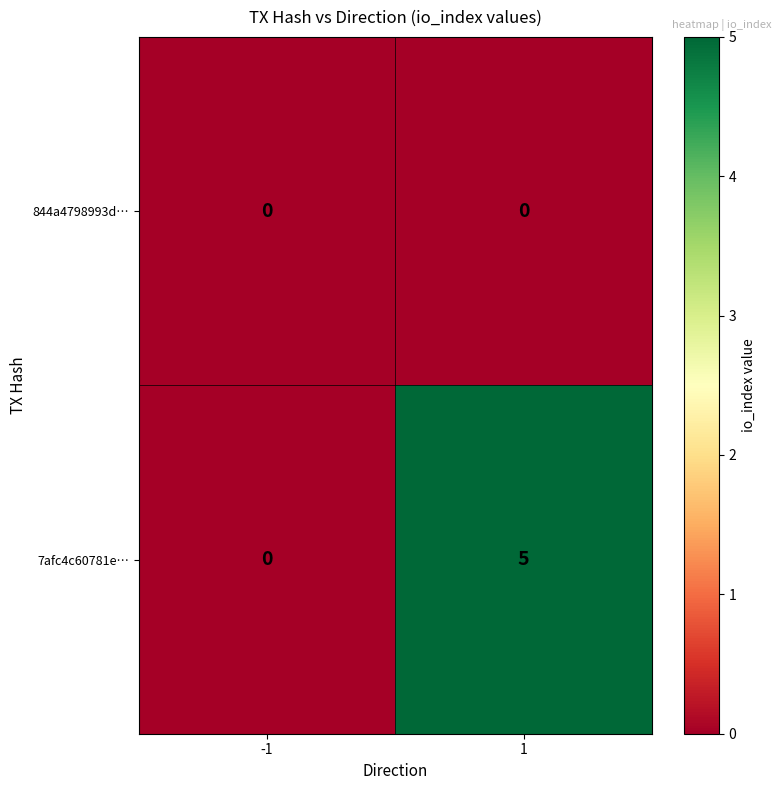

Which series has the largest total across all categories?

7afc4c60781e…